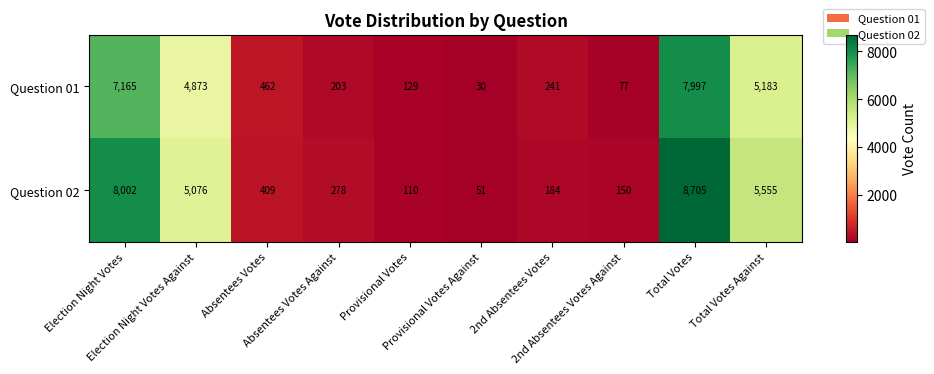

What is the highest value of the Question 01 series?

7997